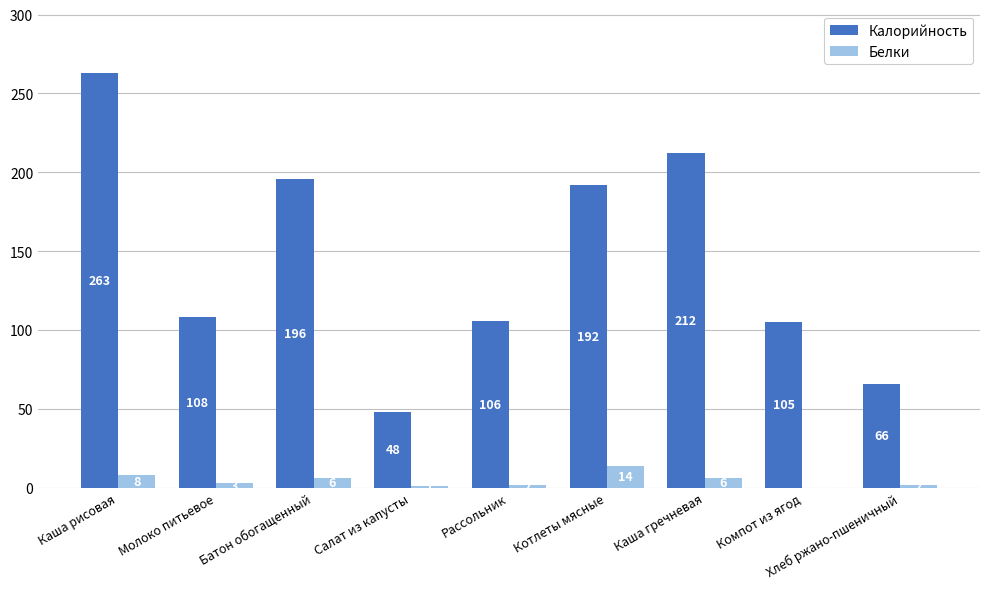

How many series are shown in this chart?

2